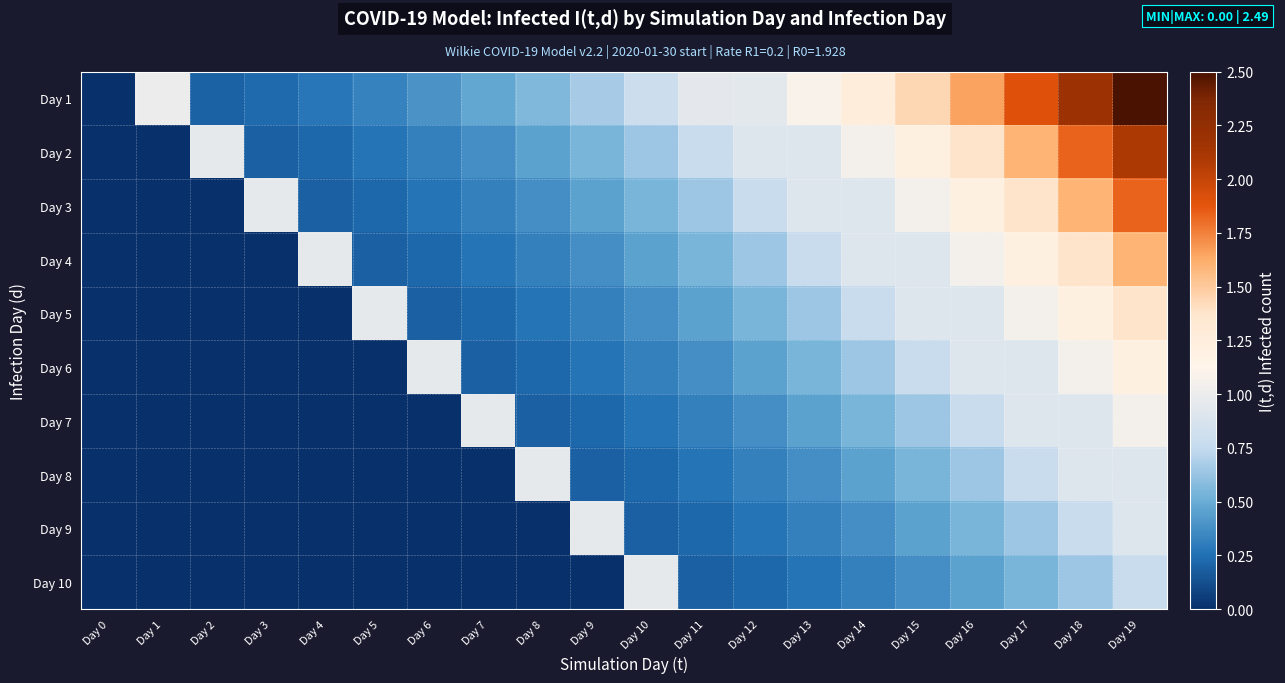

Between Day 10 and Day 19, which is larger?

Day 19